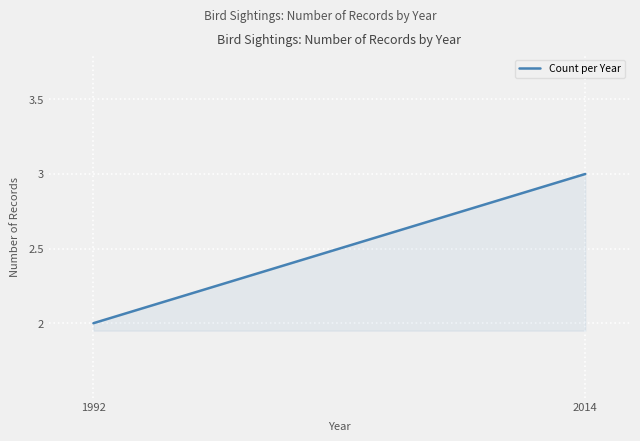

What is the ratio of the value at 1992 to the value at 2014?

0.7